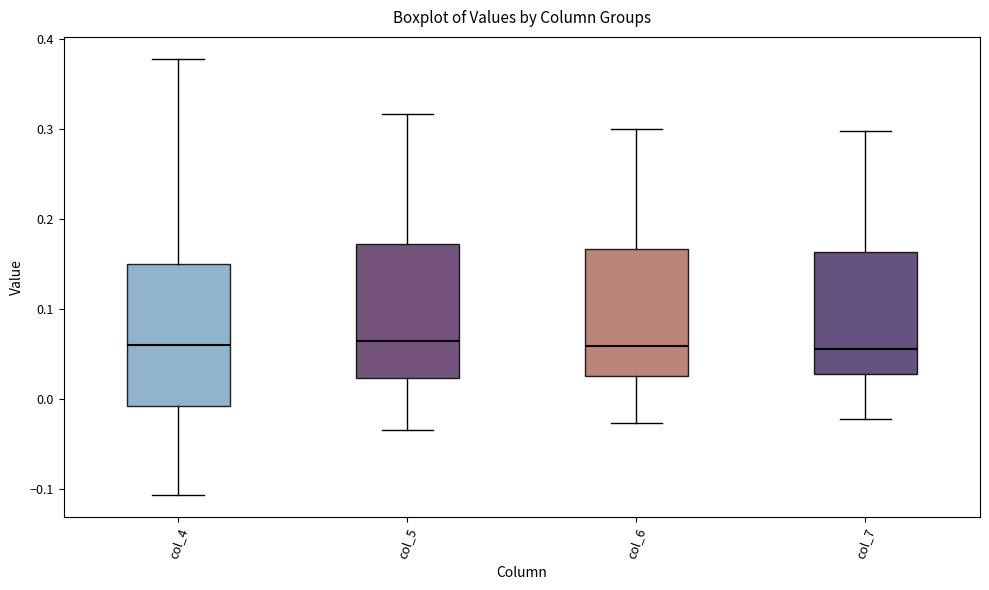

Where does the lower whisker of the box for col_7 end on the y-axis? The values are not printed on the chart, so give them approximately, as read against the axis.

-0.02